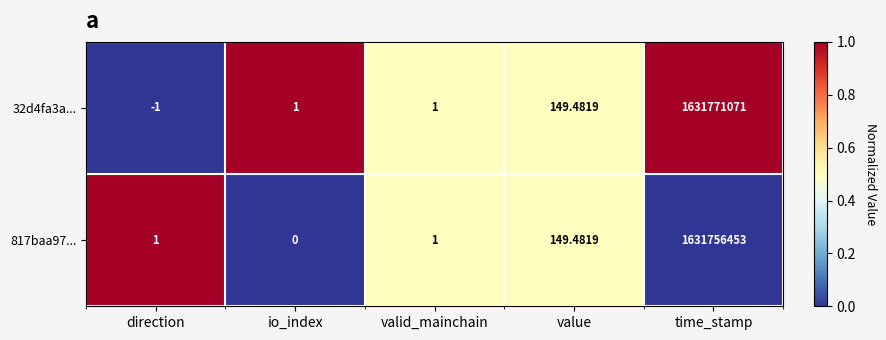

At which label is 32d4fa3a... closest to 815885535?

value